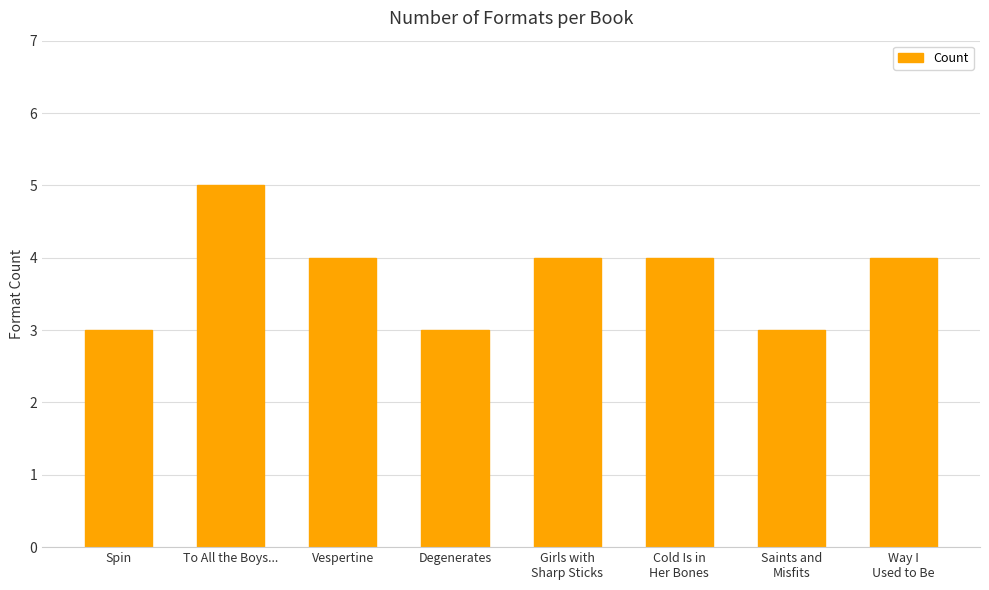

Are the bars grouped side by side (vs. stacked)?

No